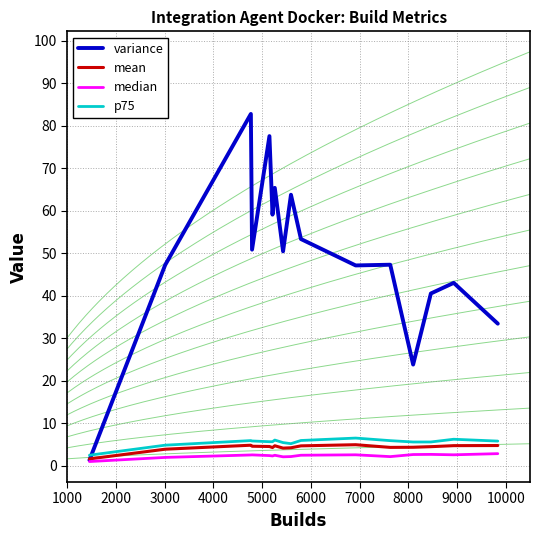

The value of median at 7000 is 2.0. True or false?

True